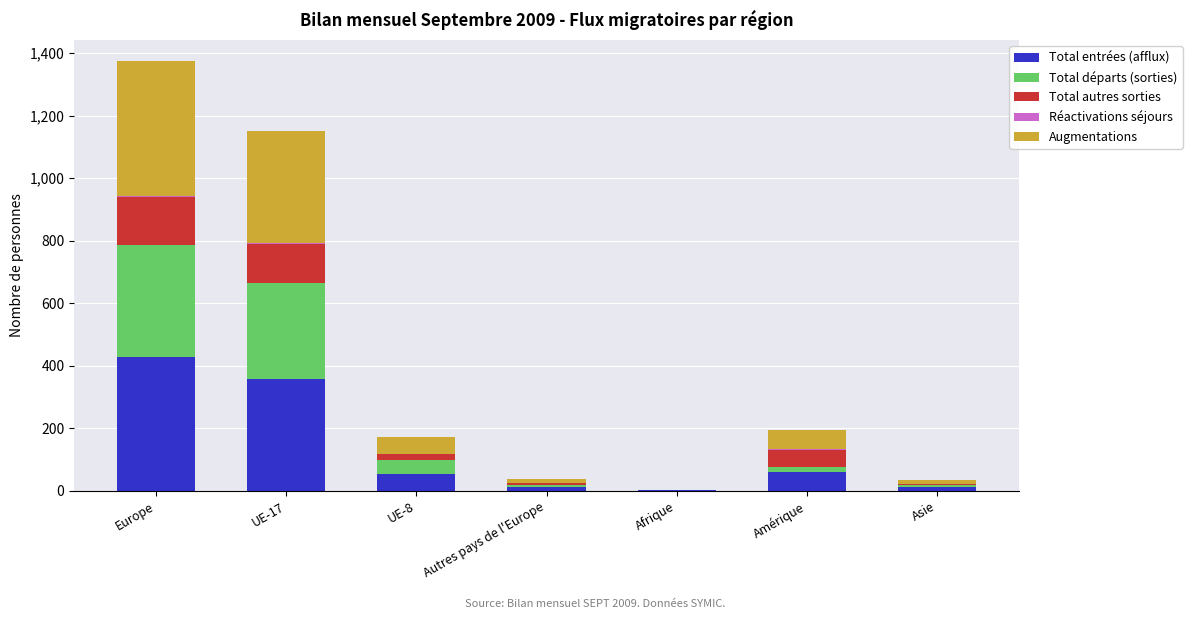

At which label does Total entrées (afflux) reach its peak?

Europe